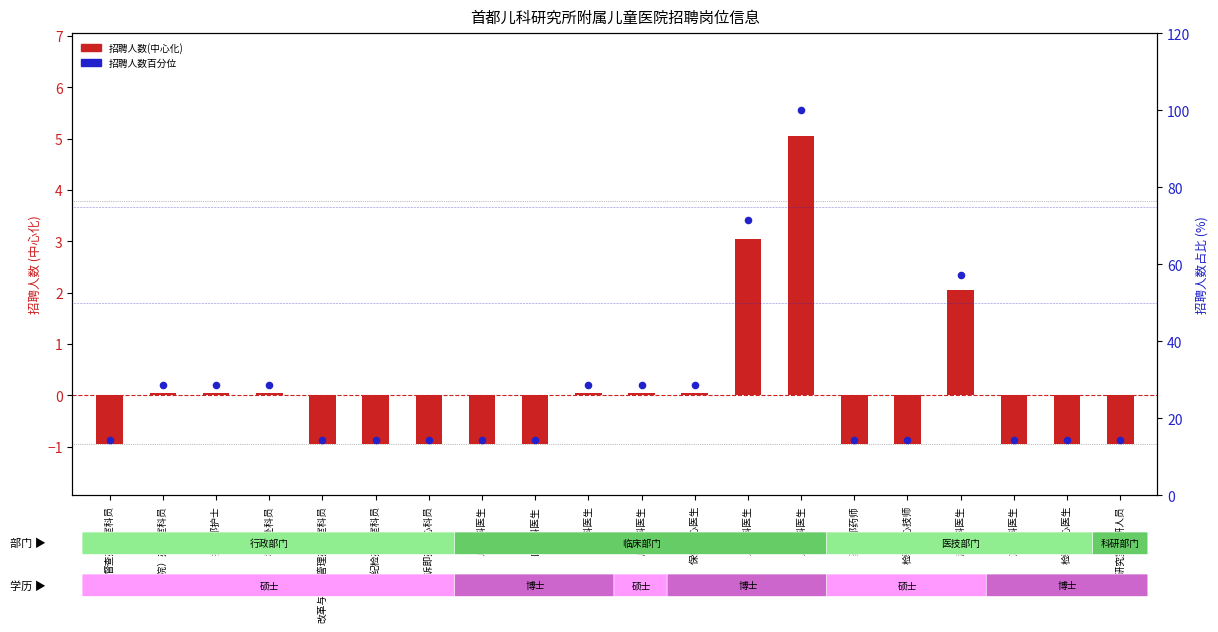

Which series contains the lowest Y value?

招聘人数(中心化)